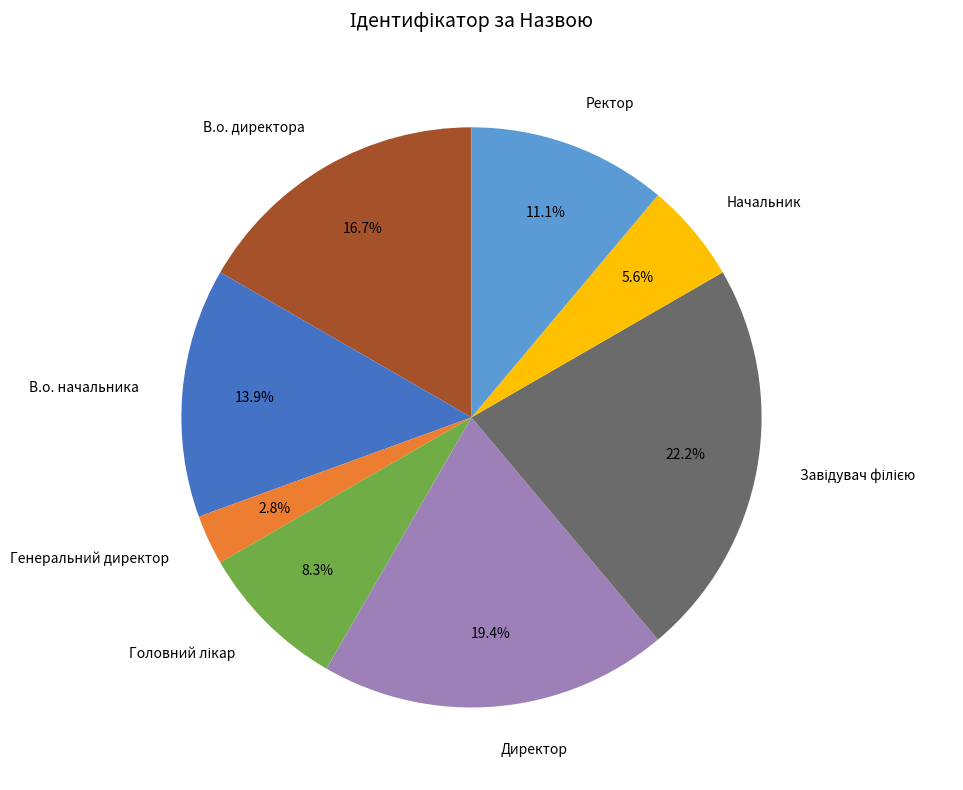

Count the number of slices in the pie.

8